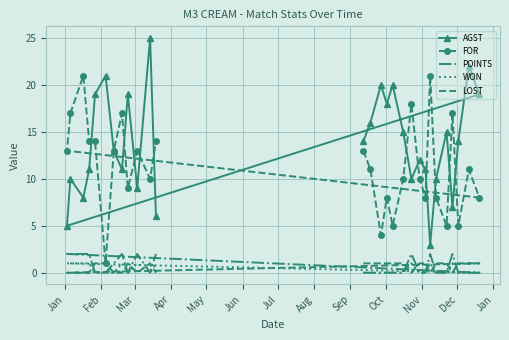

The value of AGST at Jan is 4. True or false?

False